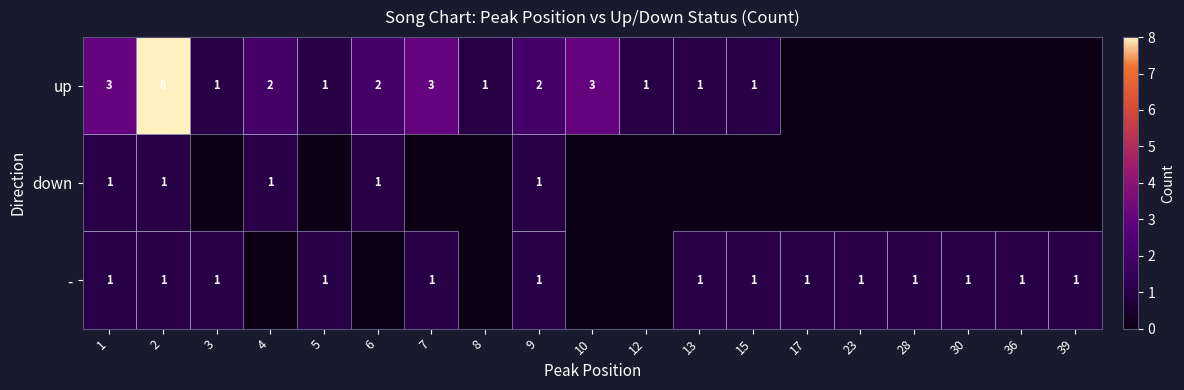

Is it true that up equals 1 at 13?

True